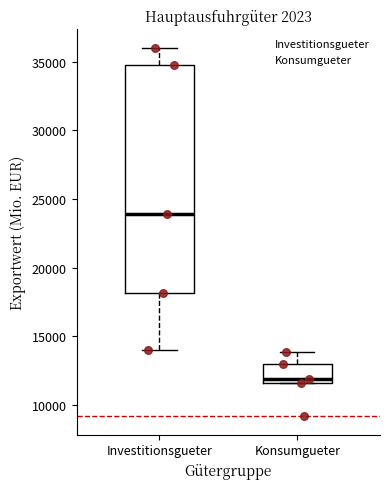

Which box is the tallest, from its lower edge to its upper edge?

Investitionsgueter